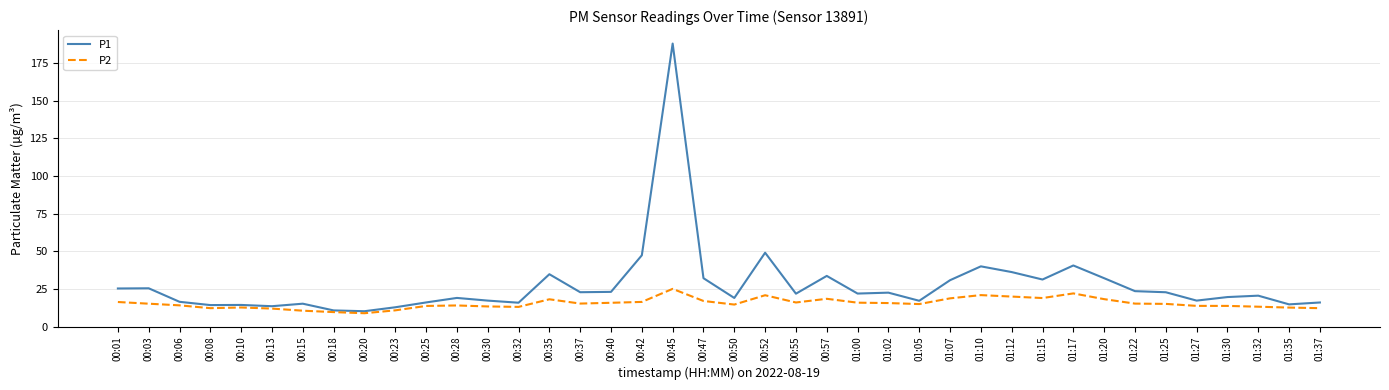

At which label is P1 closest to 99?

00:52